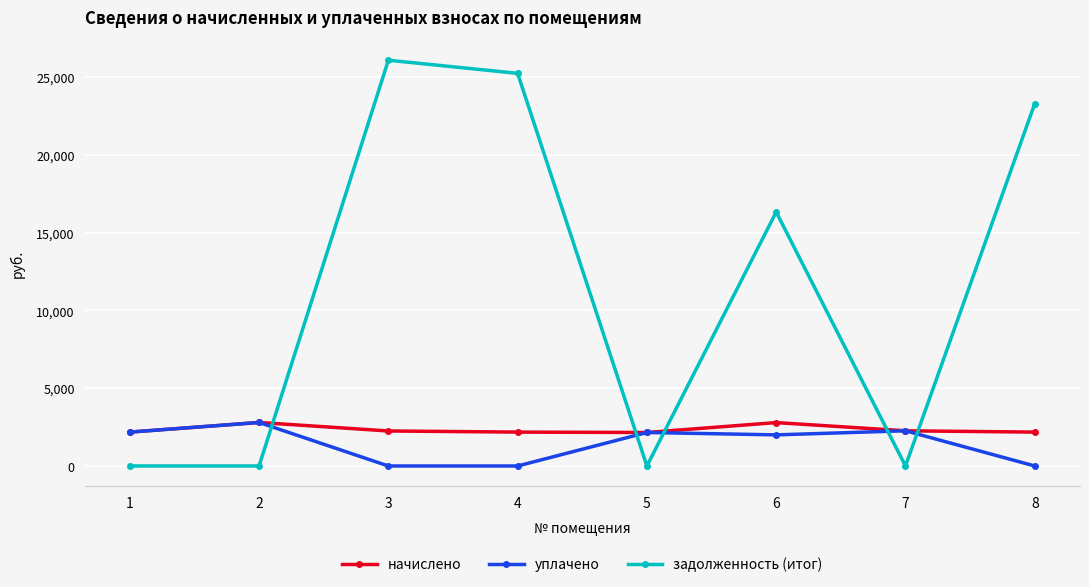

True or false: задолженность (итог) and уплачено cross at least once.

True